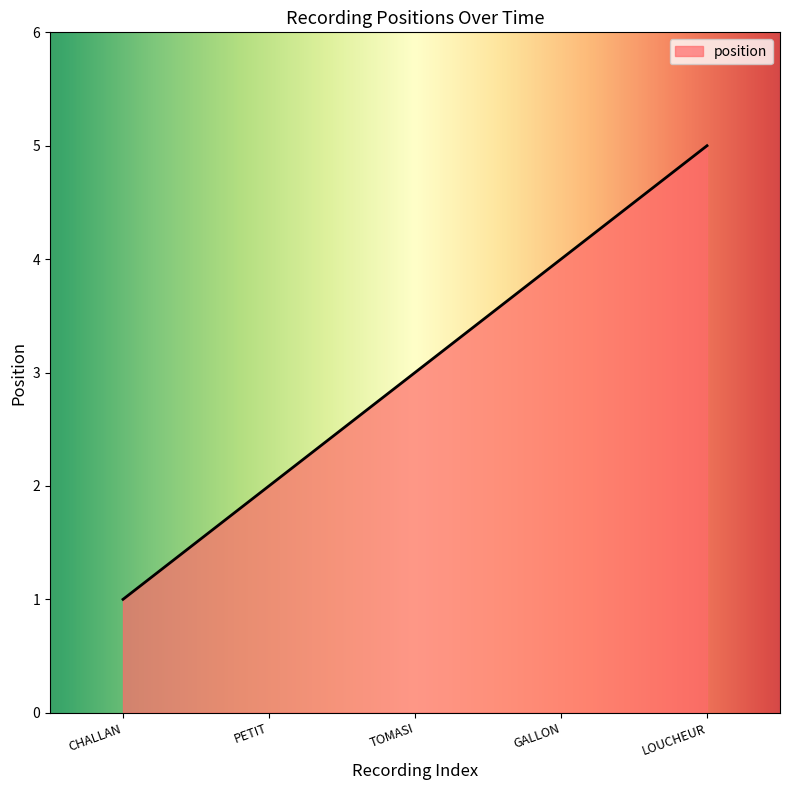

What is the average value?

3